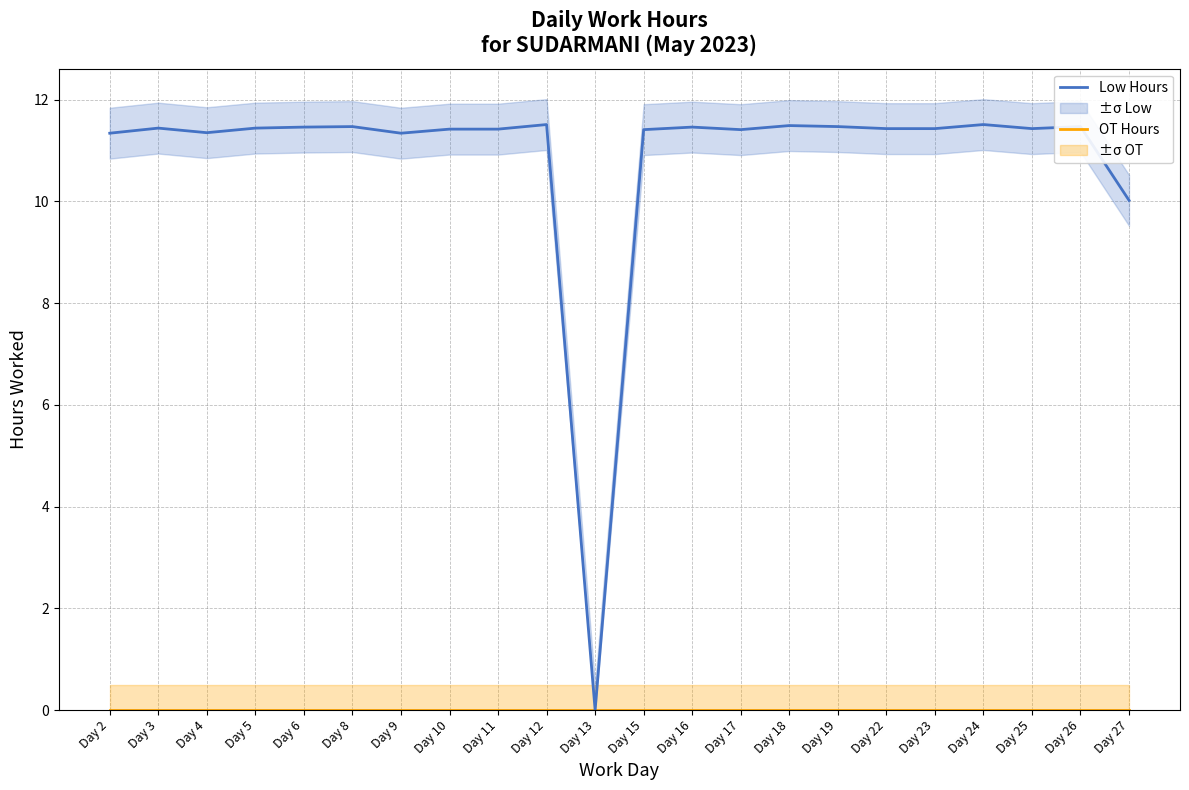

At which category does the chart reach its peak across all series?

Day 12